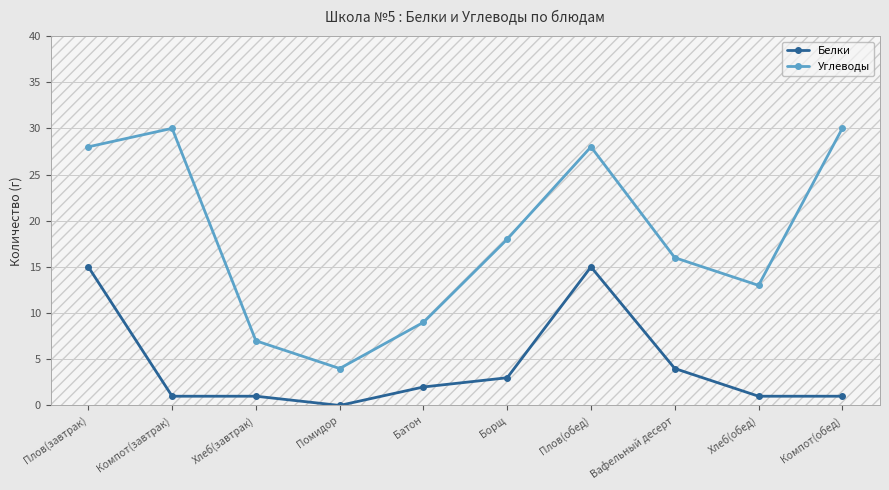

What is the sum of the Белки values at Плов(обед) and Батон?

17